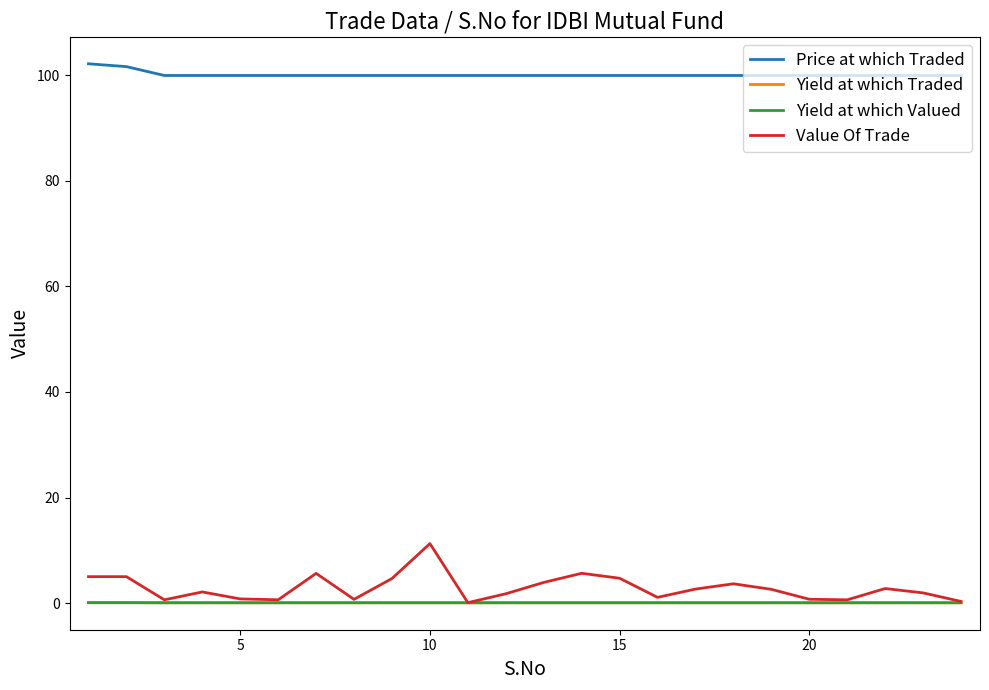

What is the difference between the maximum and minimum values in the Value Of Trade series?

11.2